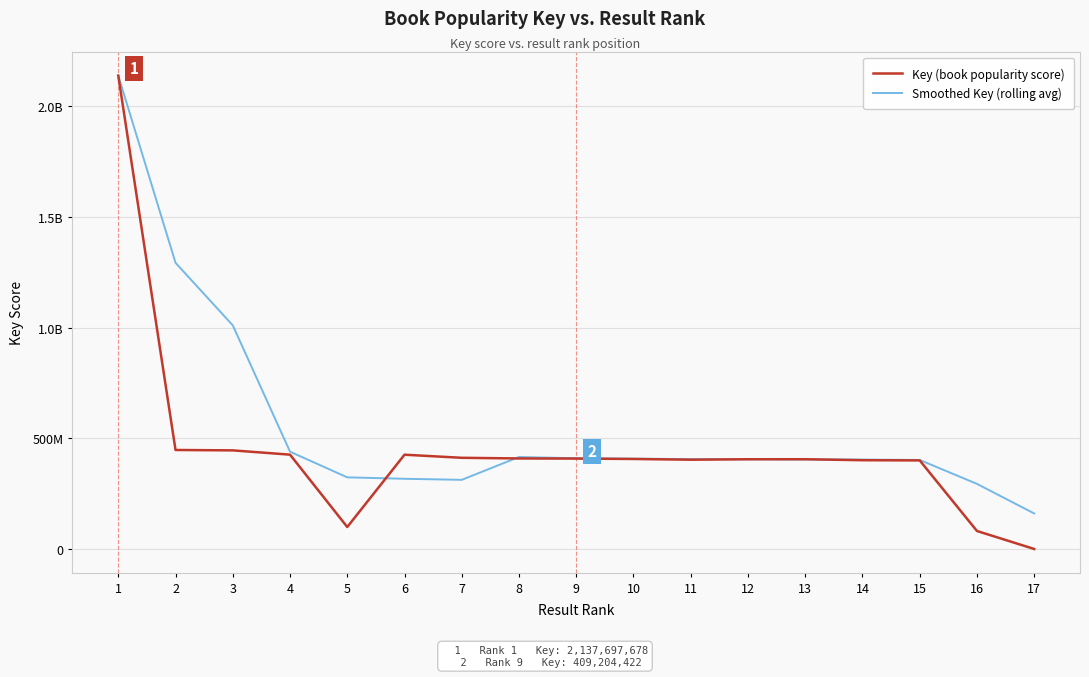

Rank the categories by Smoothed Key (rolling avg) value from lowest to highest.

17, 16, 7, 6, 5, 15, 14, 13, 12, 11, 10, 9, 8, 4, 3, 2, 1